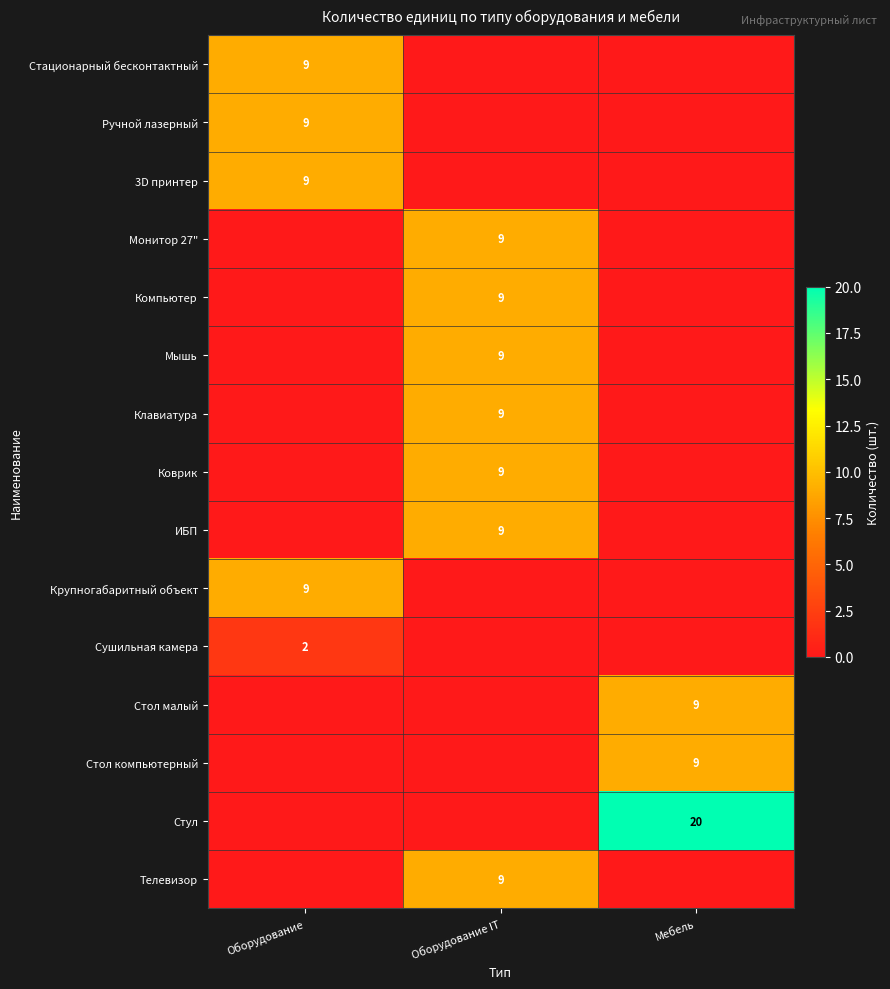

Which label corresponds to the largest value in the chart?

Мебель